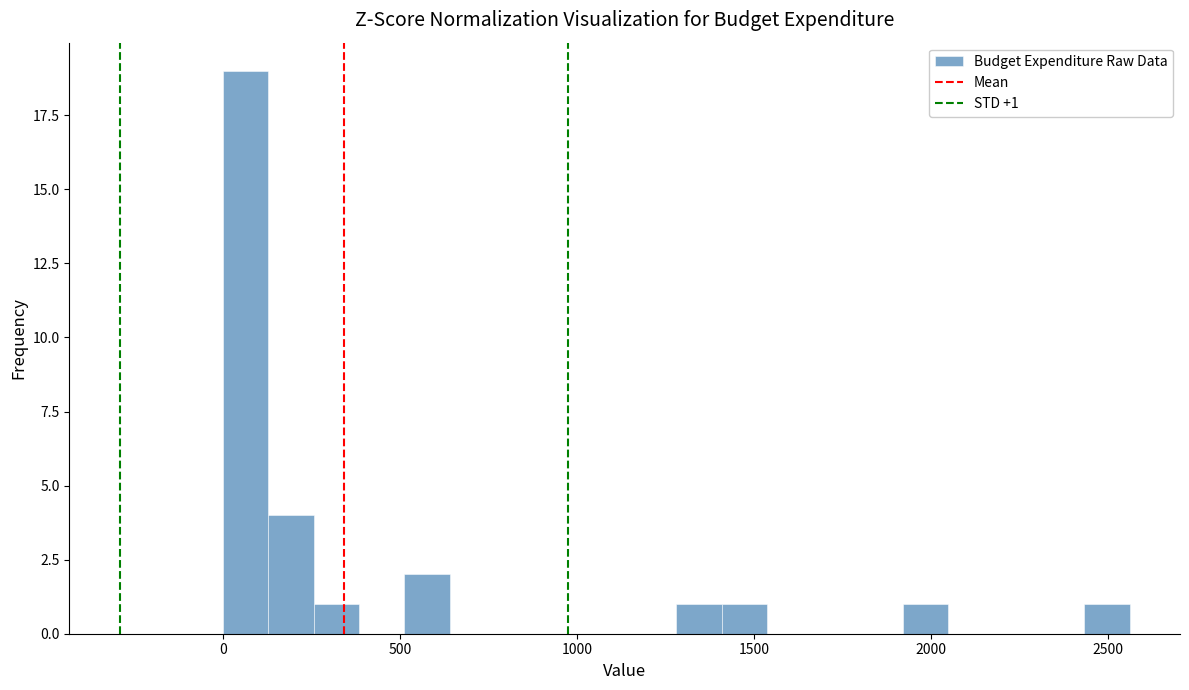

Around what value on the x-axis is the tallest bar? Give the approximate position of its centre, as read against the axis.

50